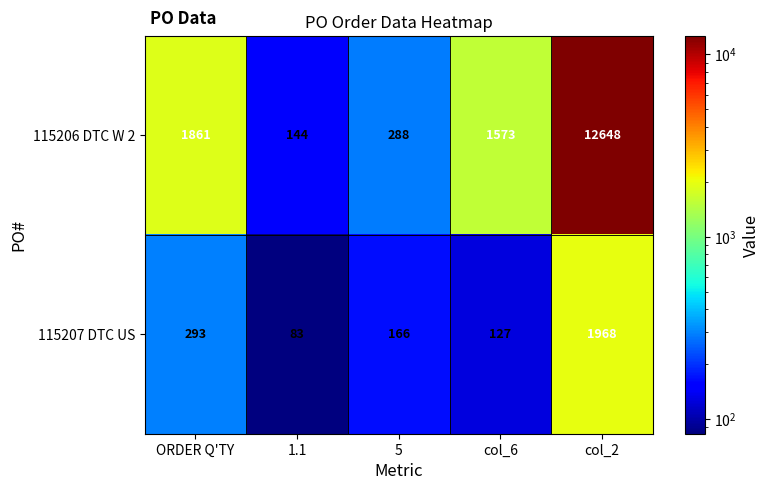

Which label corresponds to the smallest value in the chart?

1.1